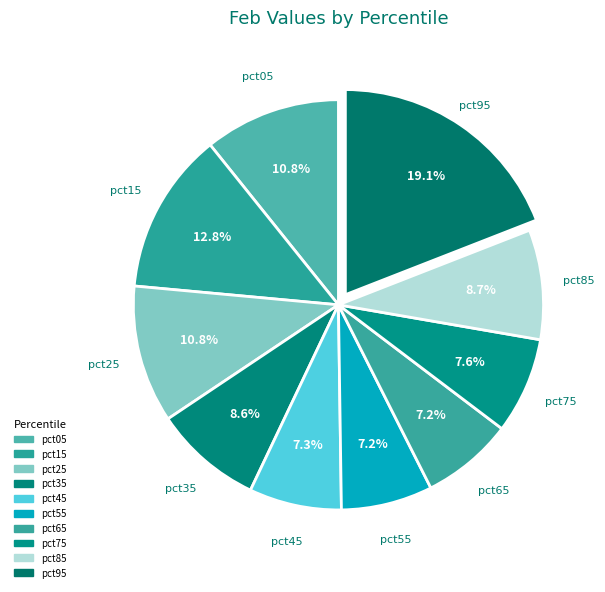

Does pct15 account for over 50% of the chart?

No